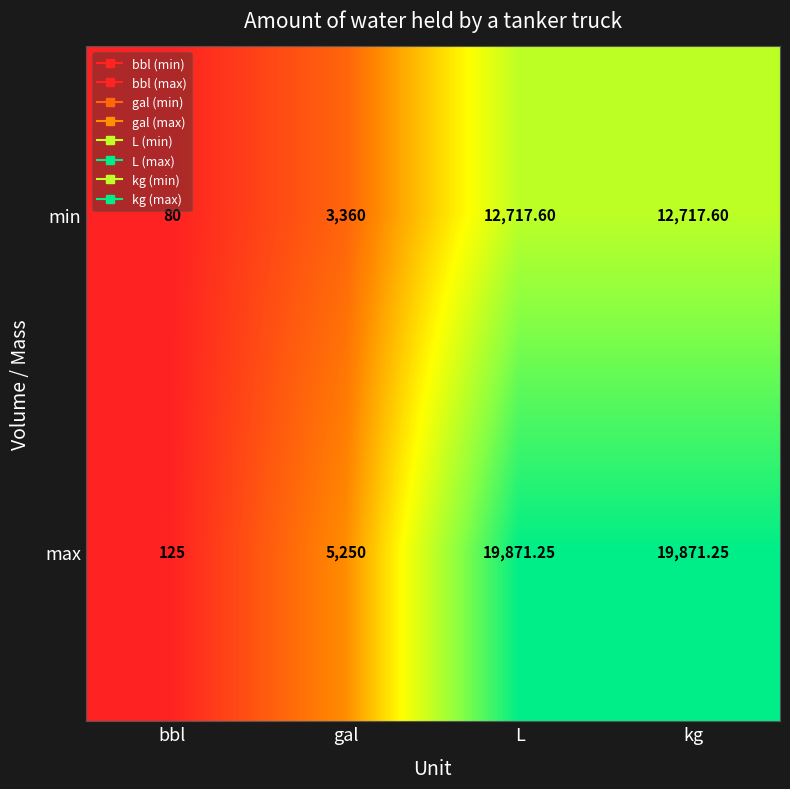

Is the value of max at bbl greater than the value of min at bbl?

Yes